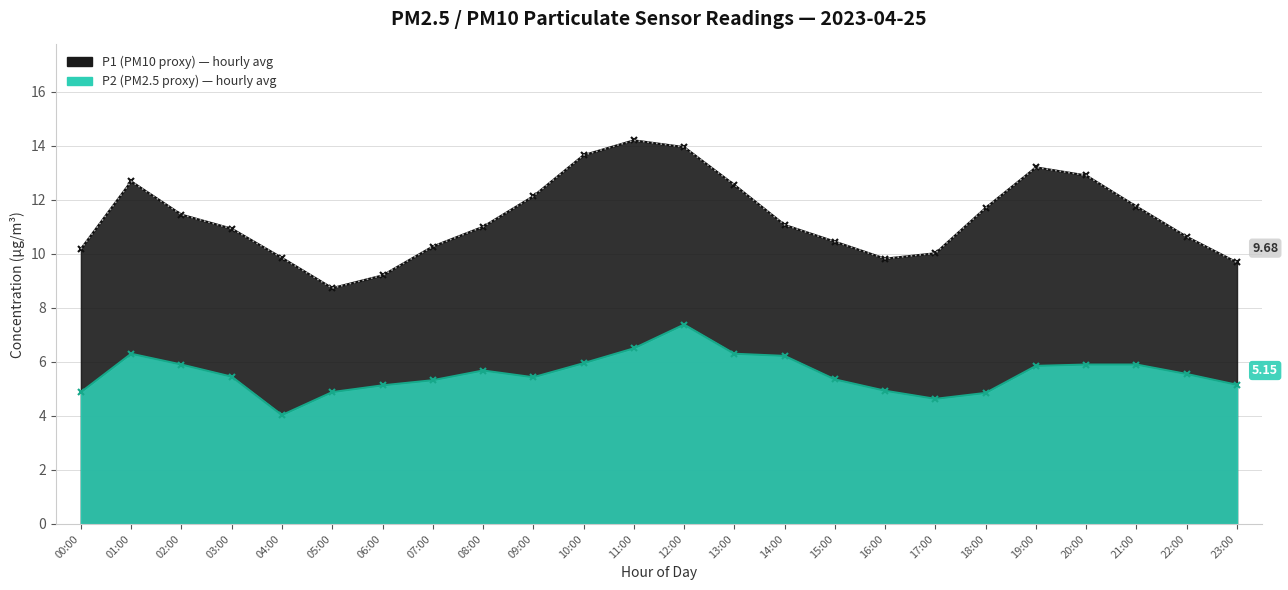

How many data points in P1 are above 11?

12